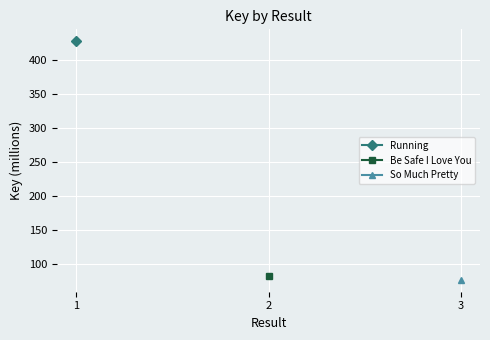

List the series in order of their peak value, highest first.

Running, Be Safe I Love You, So Much Pretty